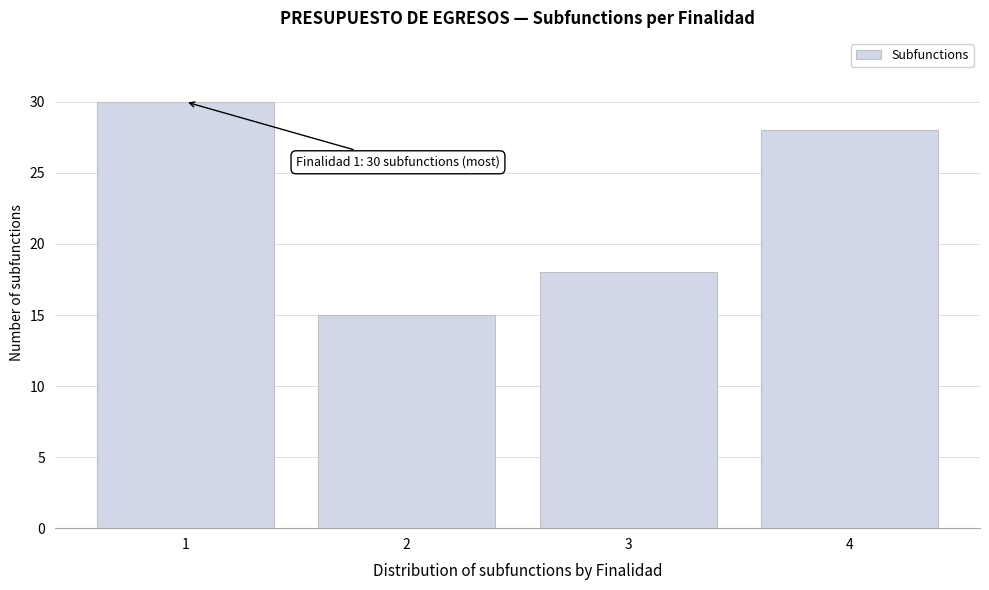

Reading left to right, list all the values displayed in this chart.

1=30	2=15	3=18	4=28